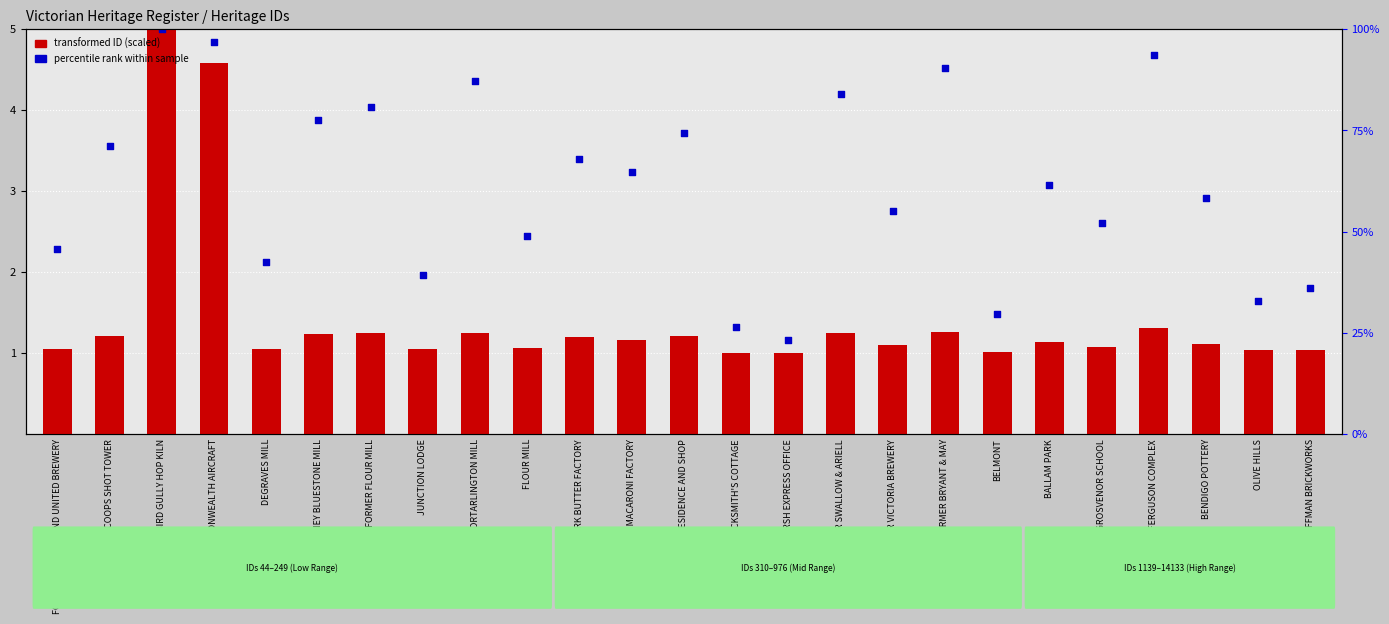

What are all the series names shown in the legend?

transformed ID (scaled), percentile rank within sample